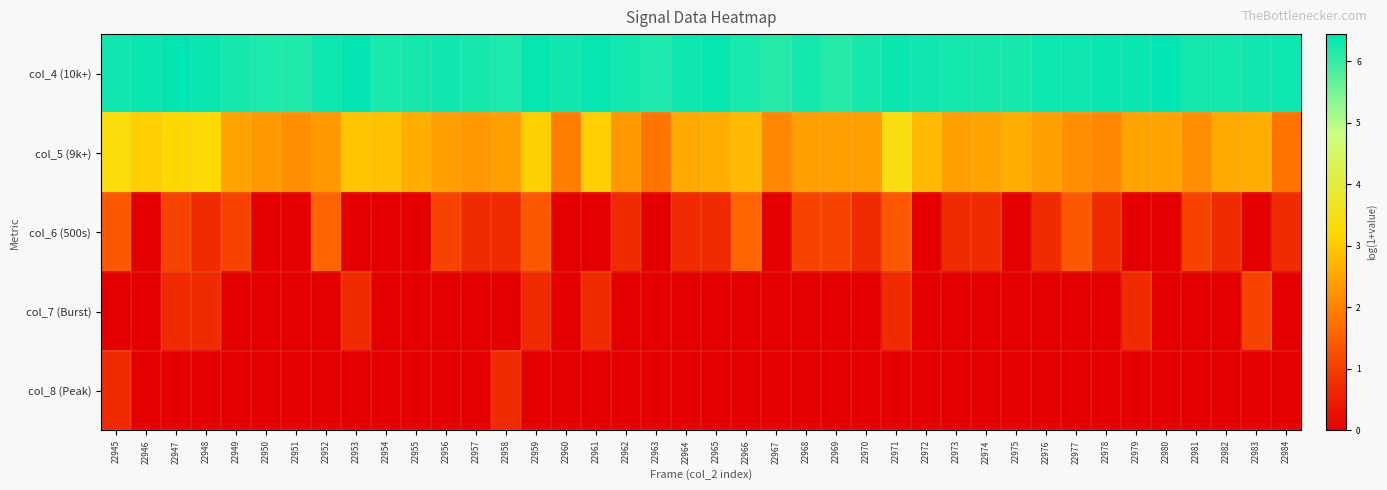

Reading left to right, list all the values displayed in this chart.

col_4 (10k+): 22945=6.3	22946=6.3	22947=6.4	22948=6.4	22949=6.3	22950=6.2	22951=6.2	22952=6.3	22953=6.4	22954=6.2	22955=6.2	22956=6.3	22957=6.3	22958=6.2	22959=6.4	22960=6.3	22961=6.4	22962=6.3	22963=6.2	22964=6.3	22965=6.4	22966=6.2	22967=6.2	22968=6.3	22969=6.2	22970=6.3	22971=6.4	22972=6.3	22973=6.3	22974=6.3	22975=6.3	22976=6.3	22977=6.3	22978=6.4	22979=6.4	22980=6.4	22981=6.3	22982=6.3	22983=6.3	22984=6.3
col_5 (9k+): 22945=3.4	22946=3.1	22947=3.2	22948=3.3	22949=2.5	22950=2.3	22951=2.2	22952=2.3	22953=2.9	22954=2.9	22955=2.6	22956=2.4	22957=2.3	22958=2.4	22959=3.1	22960=1.9	22961=3.1	22962=2.3	22963=1.8	22964=2.6	22965=2.6	22966=2.8	22967=2.1	22968=2.4	22969=2.4	22970=2.4	22971=3.4	22972=2.8	22973=2.4	22974=2.5	22975=2.6	22976=2.4	22977=2.2	22978=2.1	22979=2.5	22980=2.5	22981=2.2	22982=2.6	22983=2.6	22984=1.8
col_6 (500s): 22945=1.4	22946=0.0	22947=1.1	22948=0.7	22949=1.1	22950=0.0	22951=0.0	22952=1.6	22953=0.0	22954=0.0	22955=0.0	22956=1.1	22957=0.7	22958=0.7	22959=1.4	22960=0.0	22961=0.0	22962=0.7	22963=0.0	22964=0.7	22965=0.7	22966=1.6	22967=0.0	22968=1.1	22969=1.1	22970=0.7	22971=1.4	22972=0.0	22973=0.7	22974=0.7	22975=0.0	22976=0.7	22977=1.4	22978=0.7	22979=0.0	22980=0.0	22981=1.1	22982=0.7	22983=0.0	22984=0.7
col_7 (Burst): 22945=0.0	22946=0.0	22947=0.7	22948=0.7	22949=0.0	22950=0.0	22951=0.0	22952=0.0	22953=0.7	22954=0.0	22955=0.0	22956=0.0	22957=0.0	22958=0.0	22959=0.7	22960=0.0	22961=0.7	22962=0.0	22963=0.0	22964=0.0	22965=0.0	22966=0.0	22967=0.0	22968=0.0	22969=0.0	22970=0.0	22971=0.7	22972=0.0	22973=0.0	22974=0.0	22975=0.0	22976=0.0	22977=0.0	22978=0.0	22979=0.7	22980=0.0	22981=0.0	22982=0.0	22983=1.1	22984=0.0
col_8 (Peak): 22945=0.7	22946=0.0	22947=0.0	22948=0.0	22949=0.0	22950=0.0	22951=0.0	22952=0.0	22953=0.0	22954=0.0	22955=0.0	22956=0.0	22957=0.0	22958=0.7	22959=0.0	22960=0.0	22961=0.0	22962=0.0	22963=0.0	22964=0.0	22965=0.0	22966=0.0	22967=0.0	22968=0.0	22969=0.0	22970=0.0	22971=0.0	22972=0.0	22973=0.0	22974=0.0	22975=0.0	22976=0.0	22977=0.0	22978=0.0	22979=0.0	22980=0.0	22981=0.0	22982=0.0	22983=0.0	22984=0.0